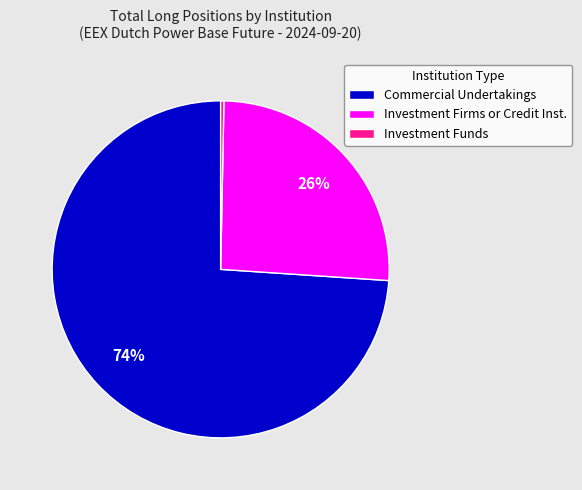

To the nearest percent, what is the difference between the largest and smallest slice percentages?

74%